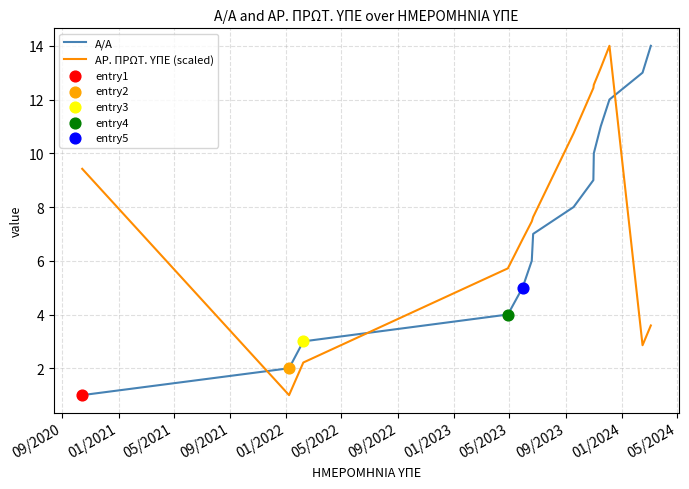

What is the difference between the maximum and minimum values in the Α/Α series?

13.0